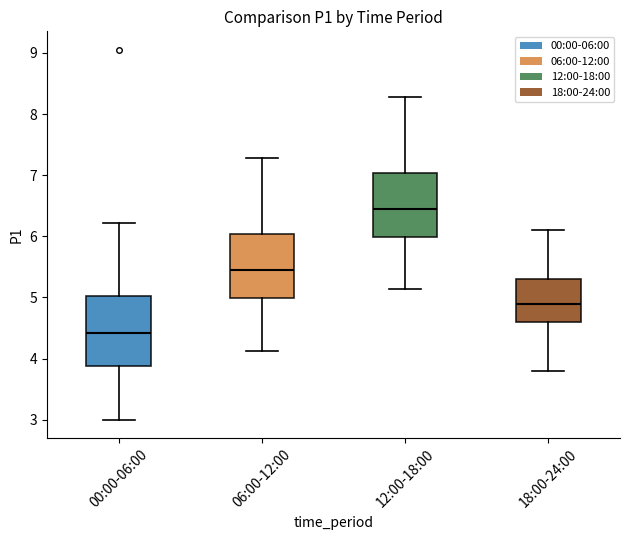

Reading left to right, read every box against the y-axis: the position of its median line, the range the box covers, and the ends of its whiskers. The values are not printed on the chart, so give them approximately, as read against the axis.

00:00-06:00: median 4.4, box 3.9 to 5.0, whiskers 3.0 to 6.2
06:00-12:00: median 5.5, box 5.0 to 6.0, whiskers 4.1 to 7.3
12:00-18:00: median 6.5, box 6.0 to 7.0, whiskers 5.1 to 8.3
18:00-24:00: median 4.9, box 4.6 to 5.3, whiskers 3.8 to 6.1